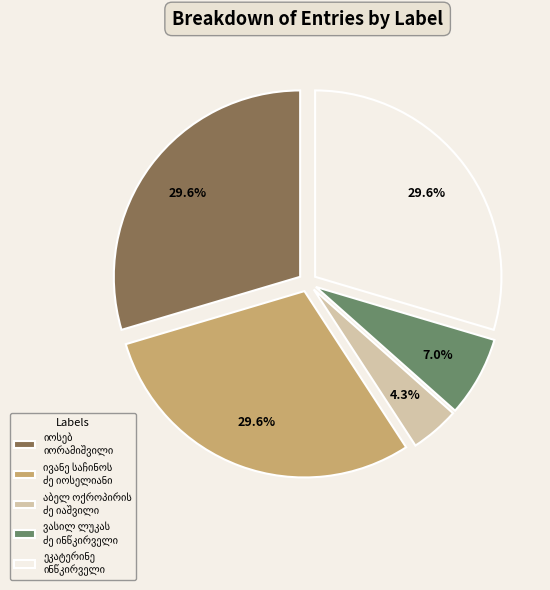

How many slices are in this pie chart?

5